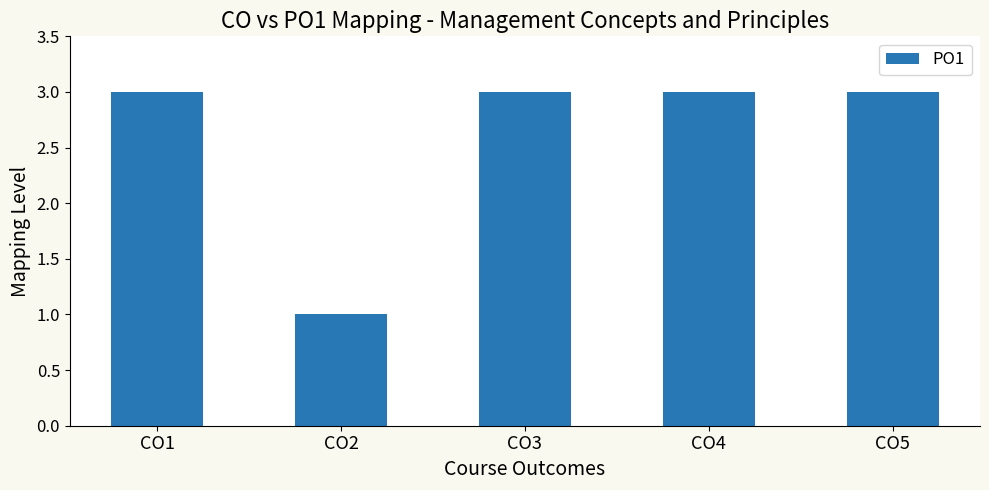

Approximately how many times larger is the value at CO1 compared to CO5?

1.0